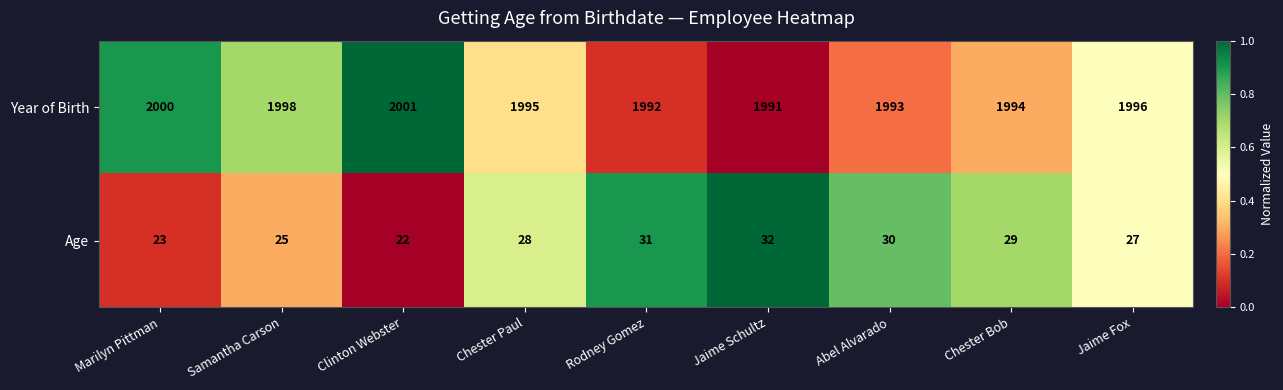

At Samantha Carson, list the series in order from largest to smallest.

Year of Birth, Age